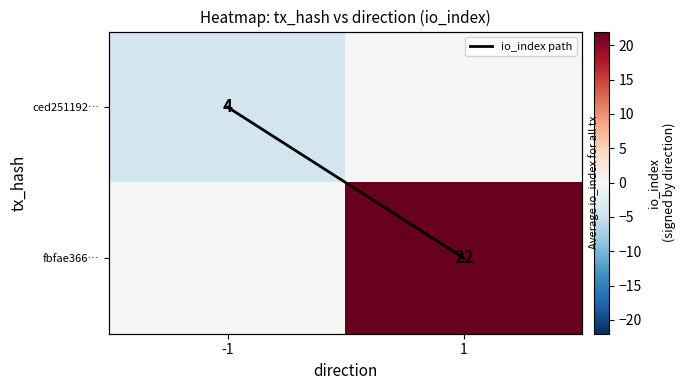

Between -1 and 1, which series saw the biggest shift?

fbfae366…